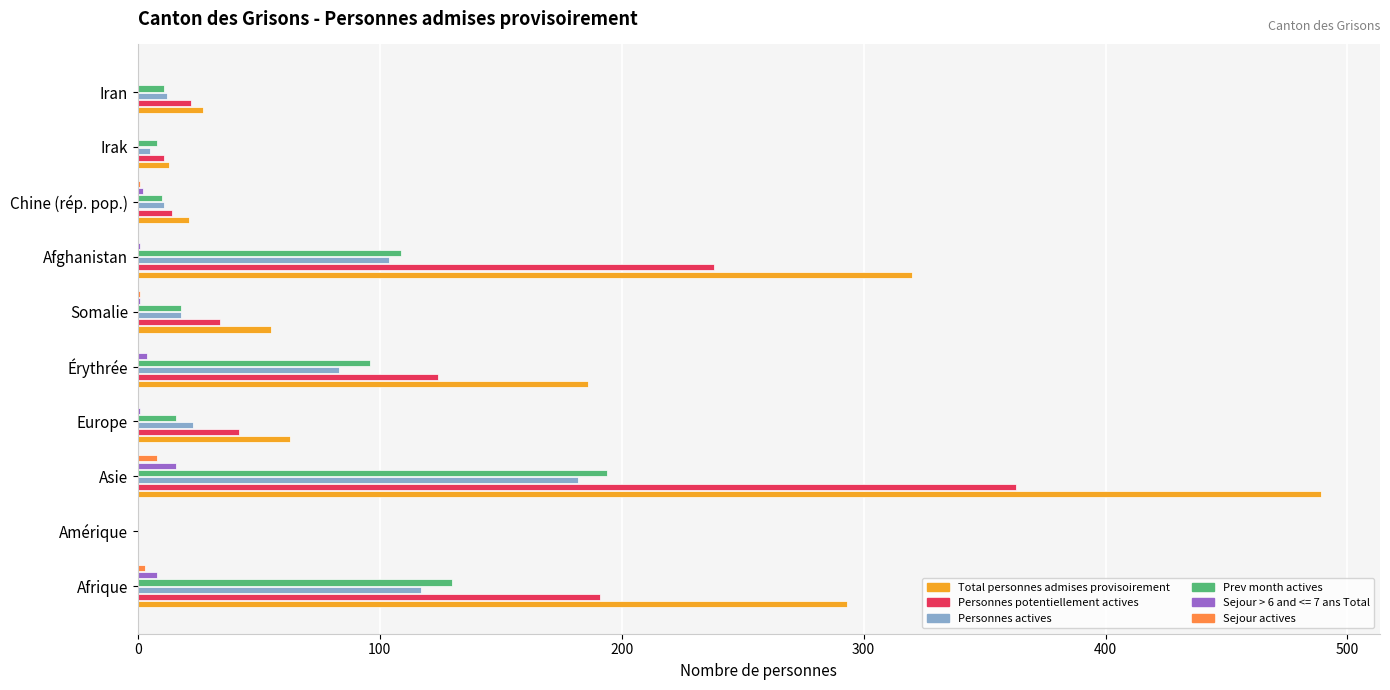

Between Europe and Afghanistan, which series saw the biggest shift?

Total personnes admises provisoirement